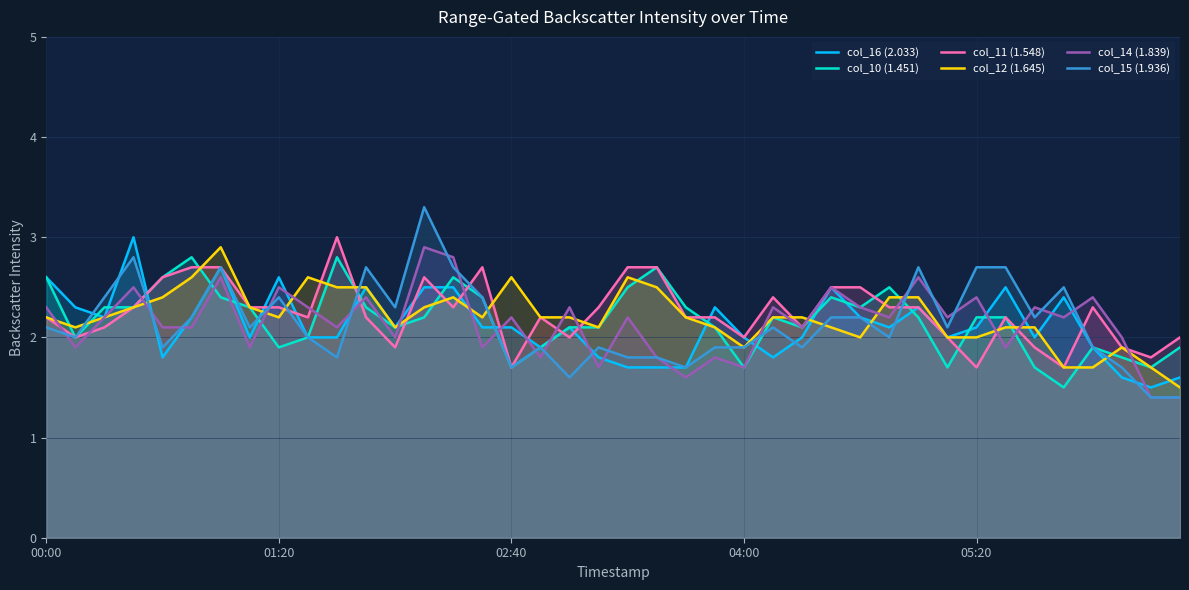

Which series has the largest range (max minus min)?

col_15 (1.936)